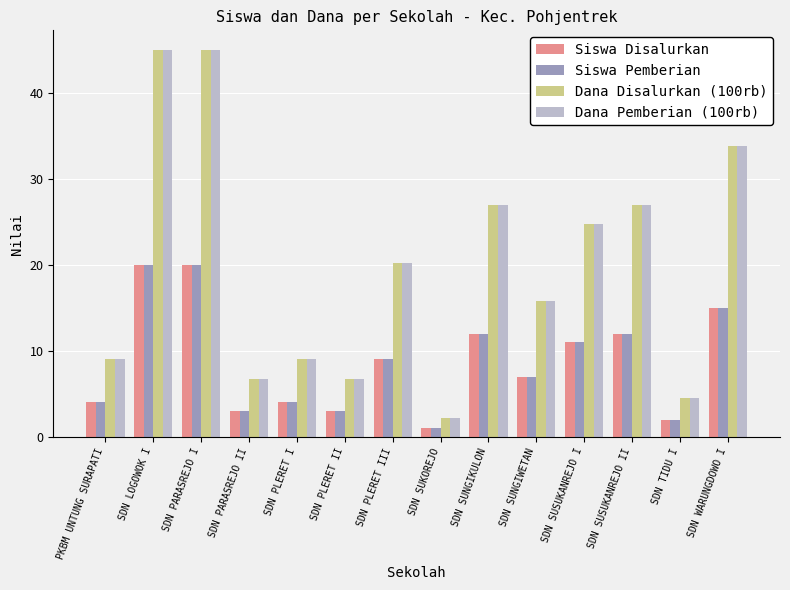

What is the sum of the Dana Pemberian (100rb) values at SDN PLERET II and SDN SUKOREJO?

9.0